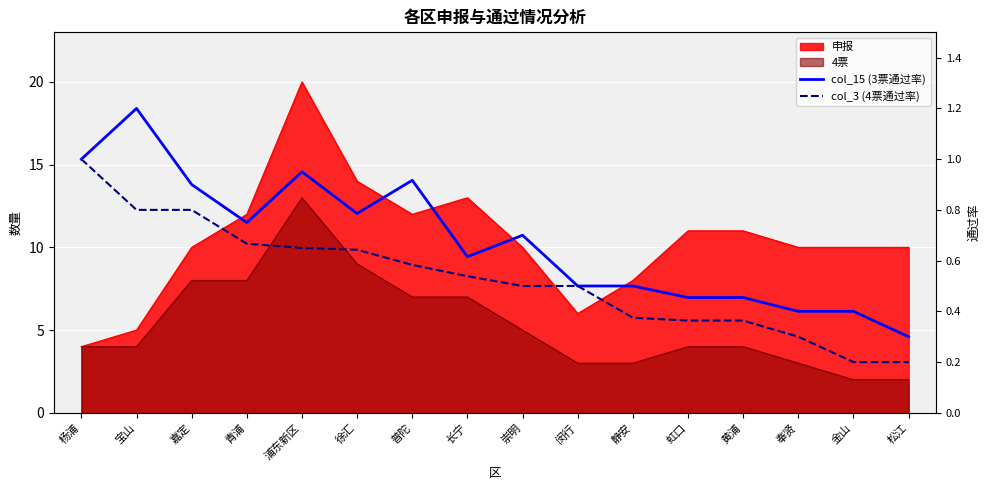

Reading left to right, extract all data points from this chart.

col_15 (3票通过率): 1.0	1.2	0.9	0.8	0.9	0.8	0.9	0.6	0.7	0.5	0.5	0.5	0.5	0.4	0.4	0.3
col_3 (4票通过率): 1.0	0.8	0.8	0.7	0.7	0.6	0.6	0.5	0.5	0.5	0.4	0.4	0.4	0.3	0.2	0.2